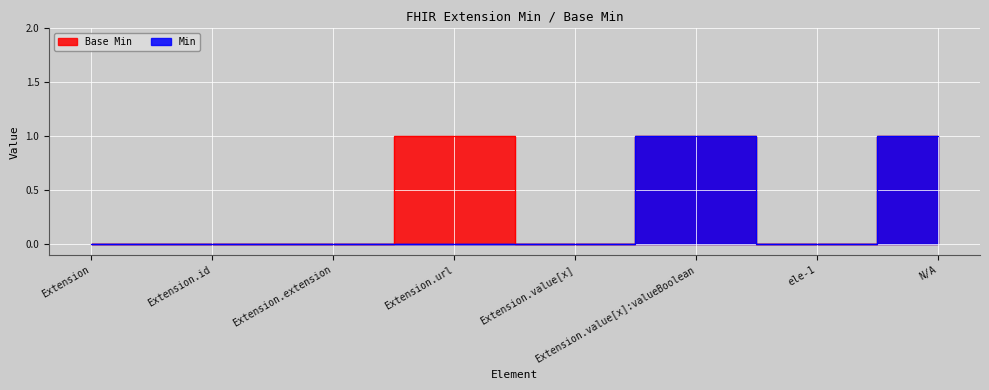

List the labels in order of Min value, smallest first.

Extension, Extension.id, Extension.extension, Extension.url, Extension.value[x], ele-1, Extension.value[x]:valueBoolean, N/A